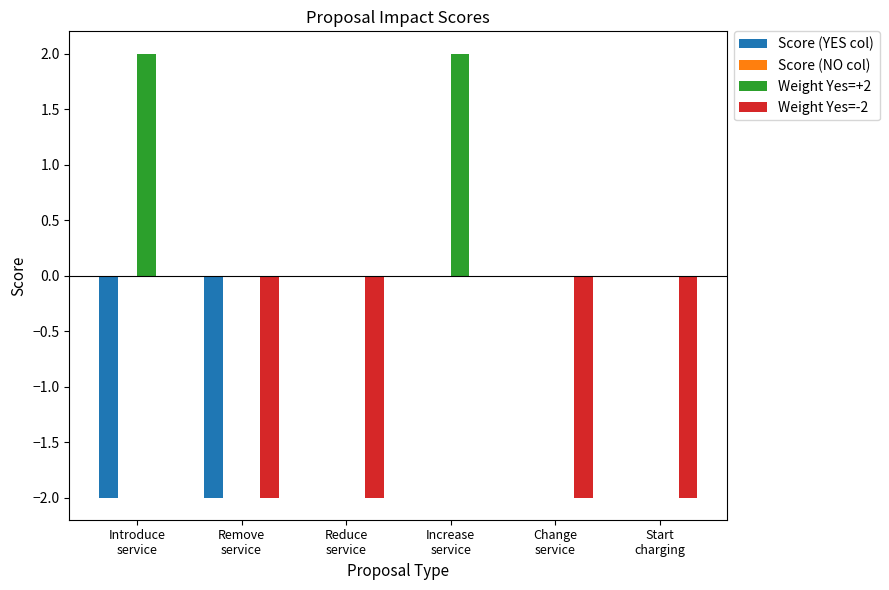

How many categories are shown in the chart?

6